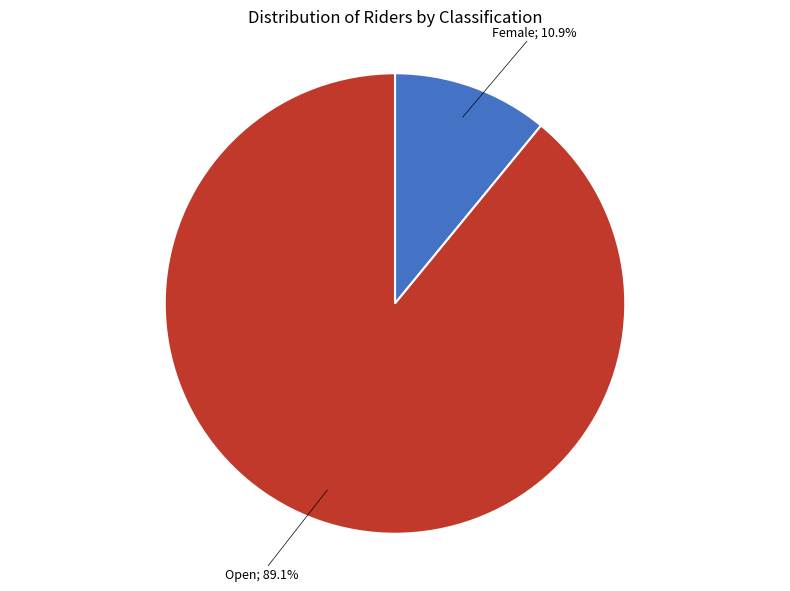

Is there any slice that represents more than half of the pie?

Yes